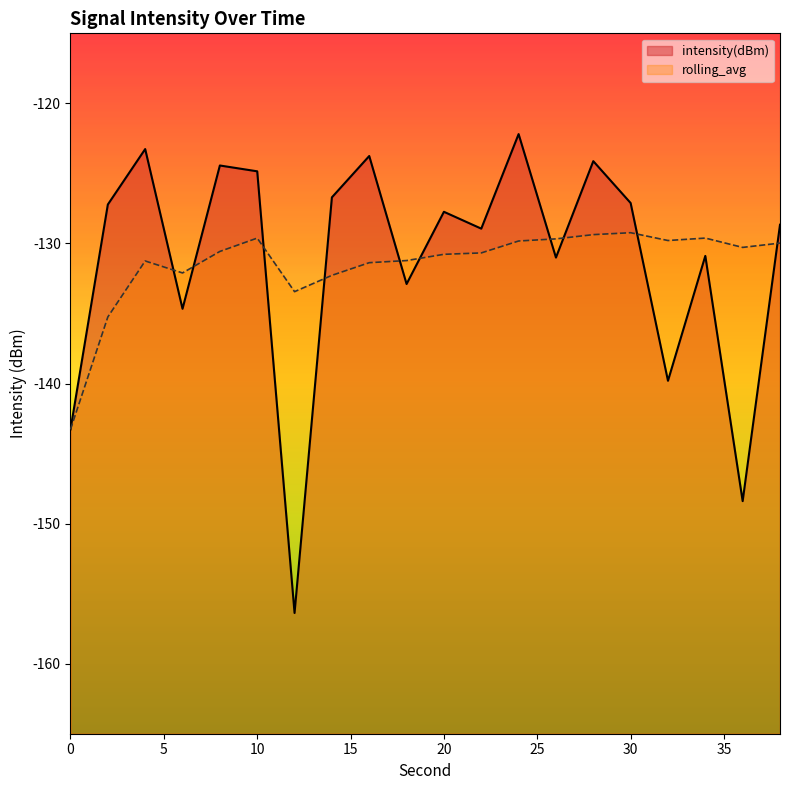

True or false: intensity(dBm) has a value of -127.1 at 30.

True